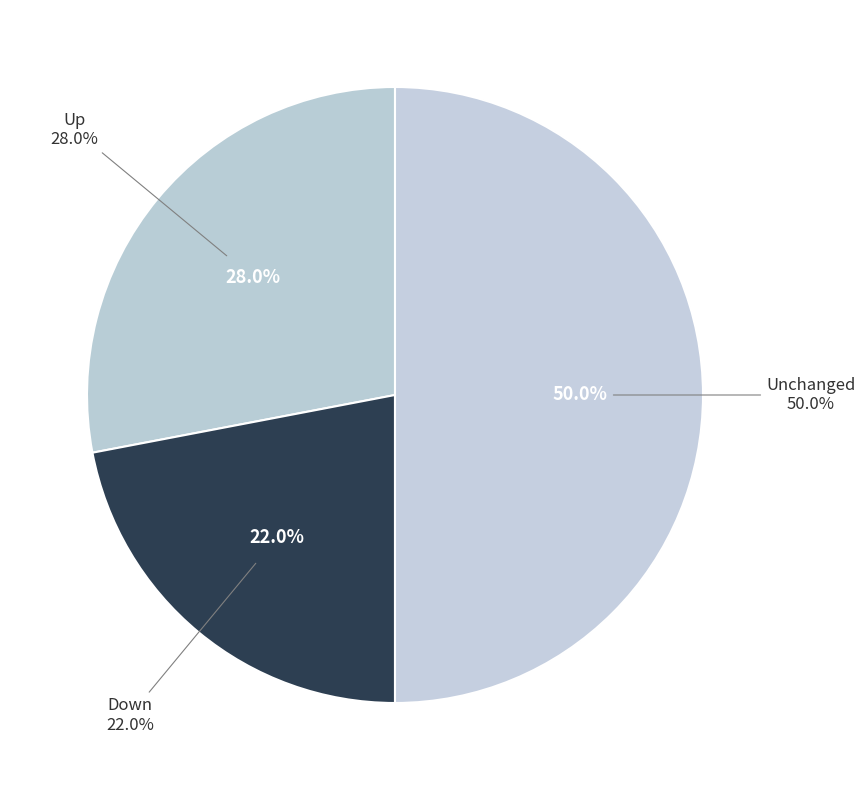

Which slice is the smallest?

down